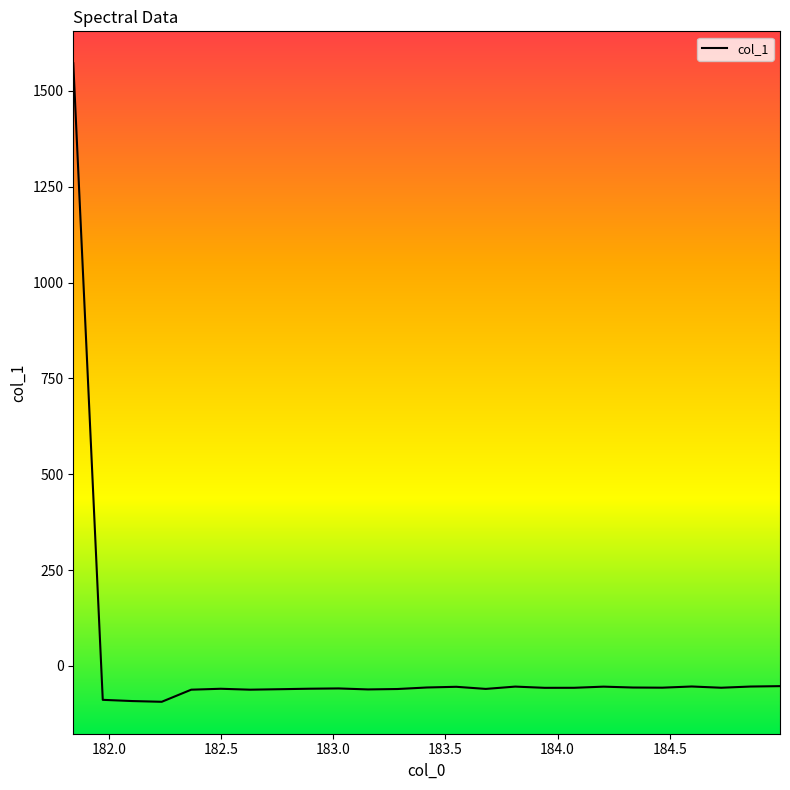

What is the smallest value displayed?

-93.6